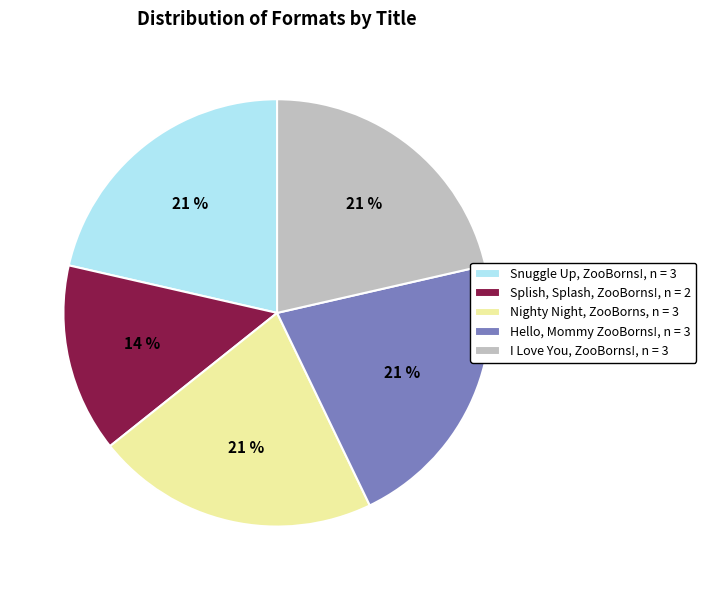

How many slices are in this pie chart?

5